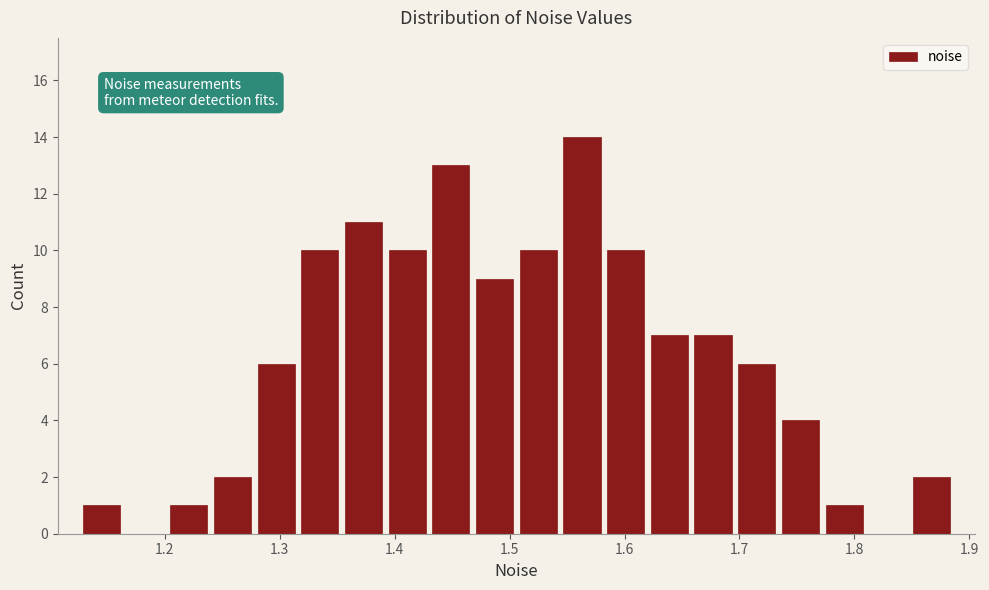

Read against the x-axis, roughly where is the centre of the tallest bar?

1.56